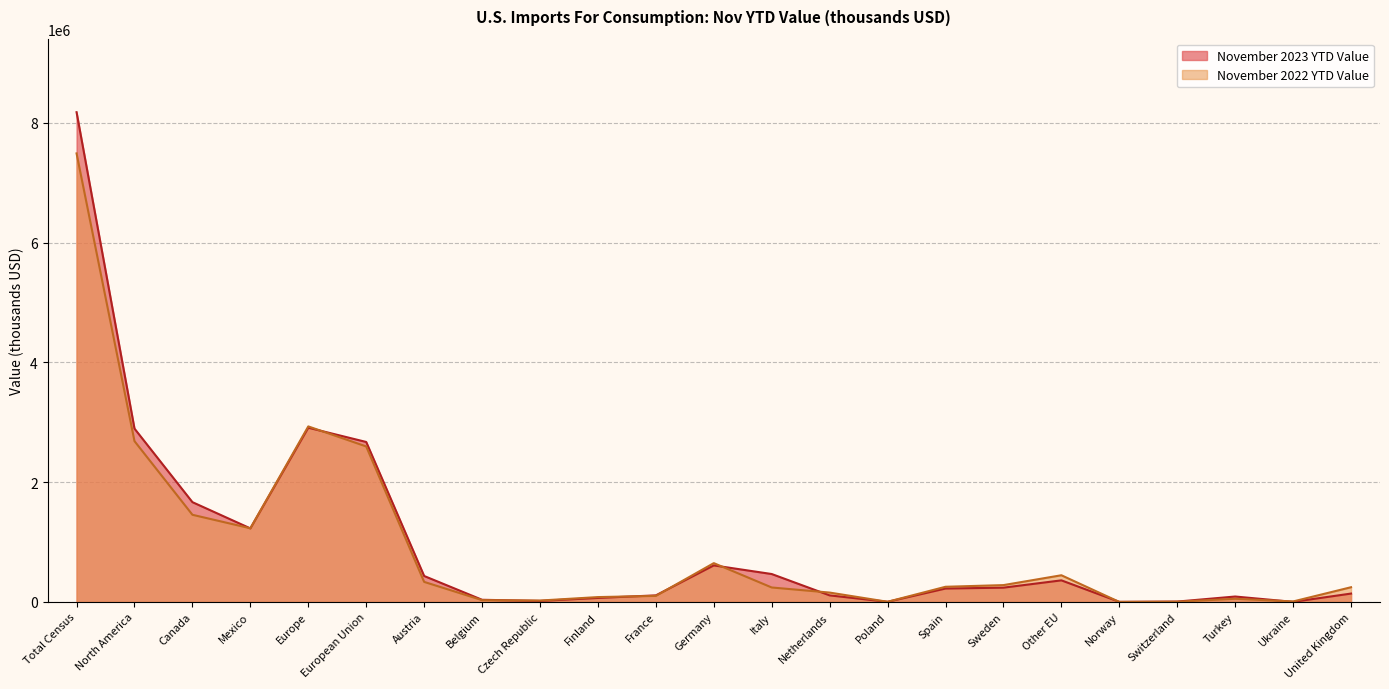

Rank the series by their average value, from lowest to highest.

November 2022 YTD Value, November 2023 YTD Value